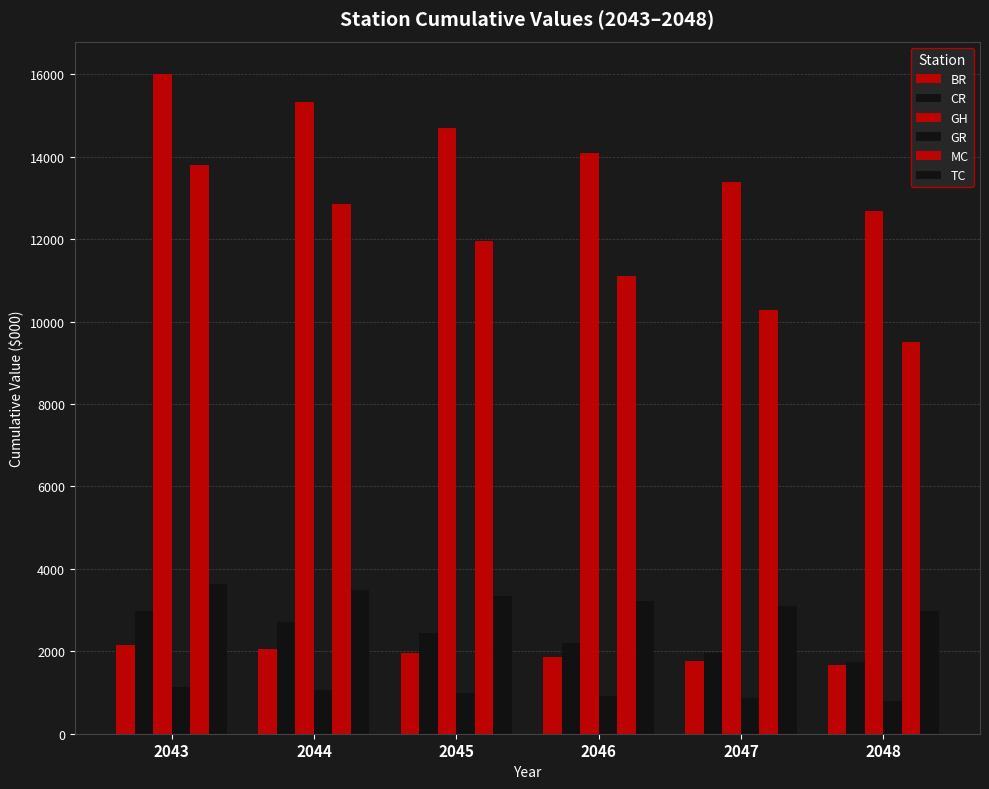

Reading left to right, transcribe all the data shown in this chart.

BR: 2043=2144.6	2044=2054.6	2045=1968.8	2046=1866.7	2047=1769.6	2048=1677.7
CR: 2043=2973.8	2044=2704.9	2045=2447.0	2046=2200.2	2047=1964.9	2048=1741.2
GH: 2043=15994.2	2044=15333.9	2045=14702.4	2046=14098.0	2047=13375.0	2048=12686.3
GR: 2043=1127.7	2044=1056.2	2045=987.7	2046=922.2	2047=859.7	2048=800.5
MC: 2043=13786.6	2044=12855.7	2045=11961.8	2046=11103.6	2047=10281.8	2048=9497.5
TC: 2043=3623.0	2044=3482.9	2045=3349.3	2046=3221.8	2047=3100.6	2048=2985.9